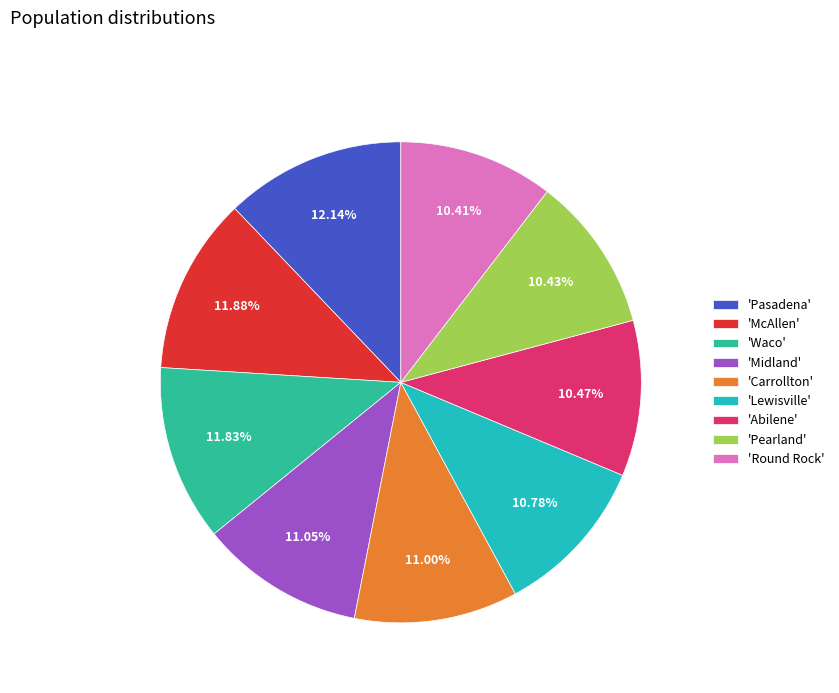

Is there any slice that represents more than half of the pie?

No